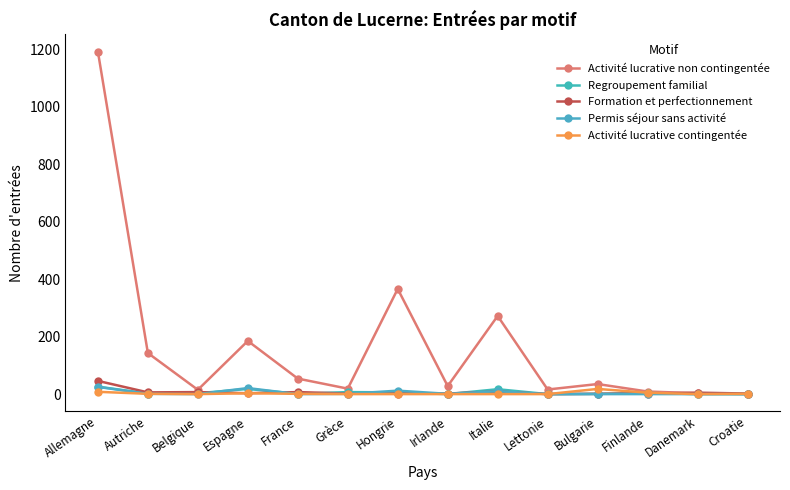

What is the value of the Activité lucrative contingentée point at the 2nd from the left?

1